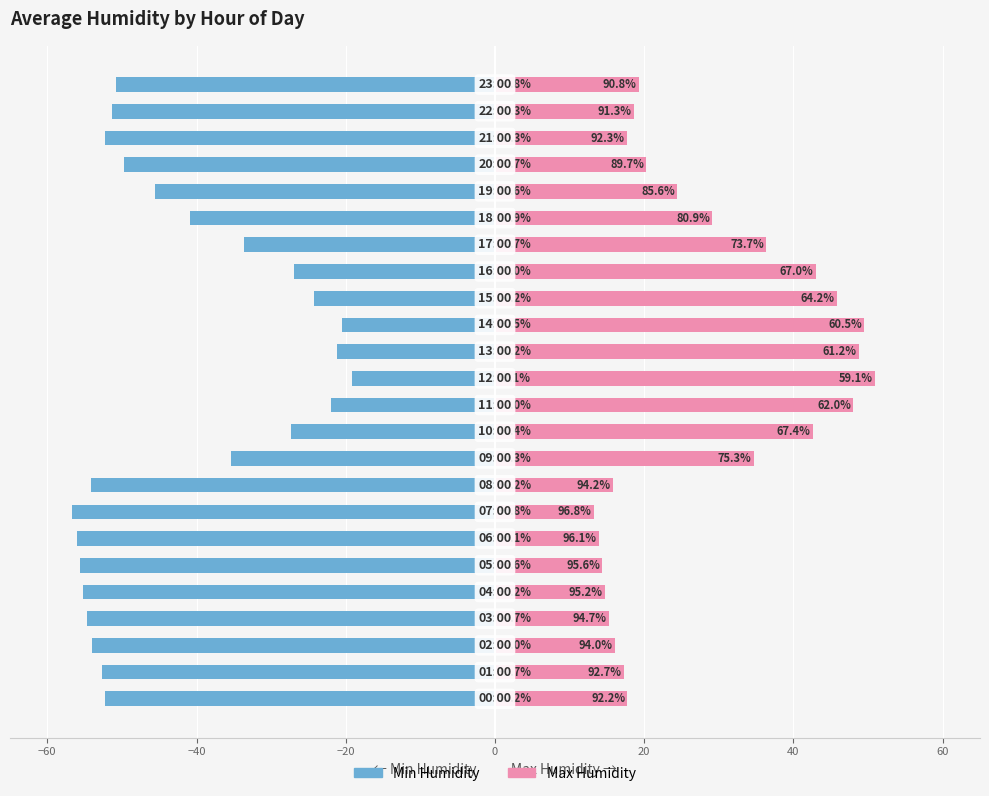

List the series in order of their overall mean, highest first.

Max Humidity, Min Humidity